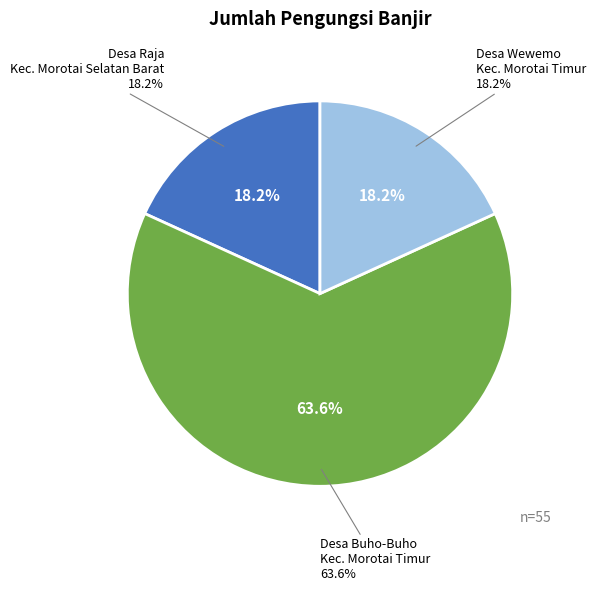

Count the number of slices in the pie.

3